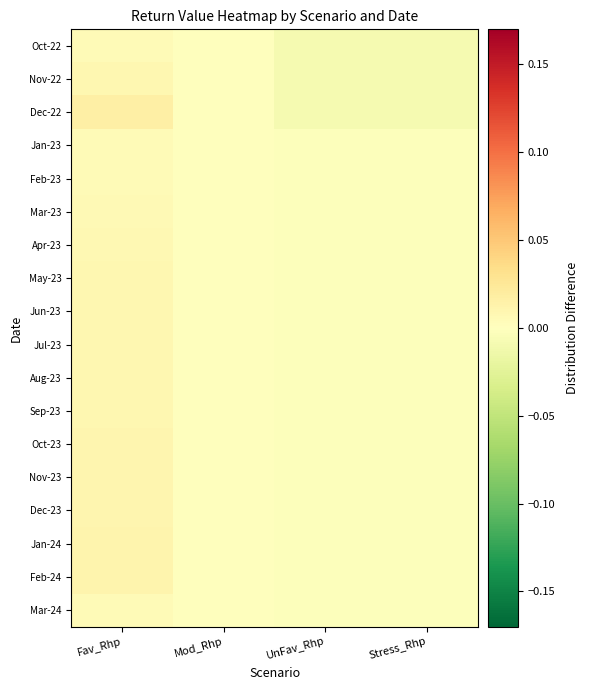

Which category has the lowest value across all series?

UnFav_Rhp